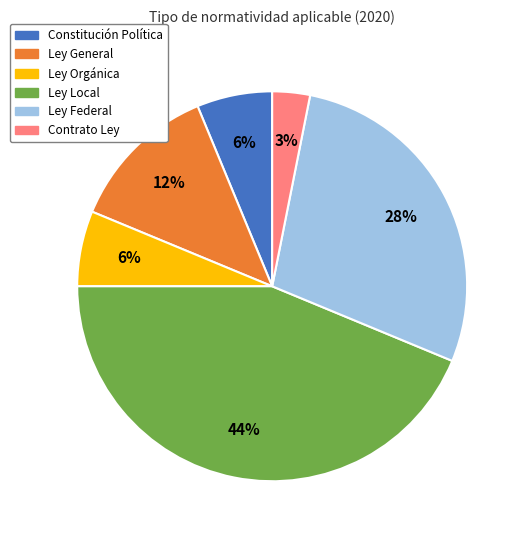

Is there any slice that represents more than half of the pie?

No